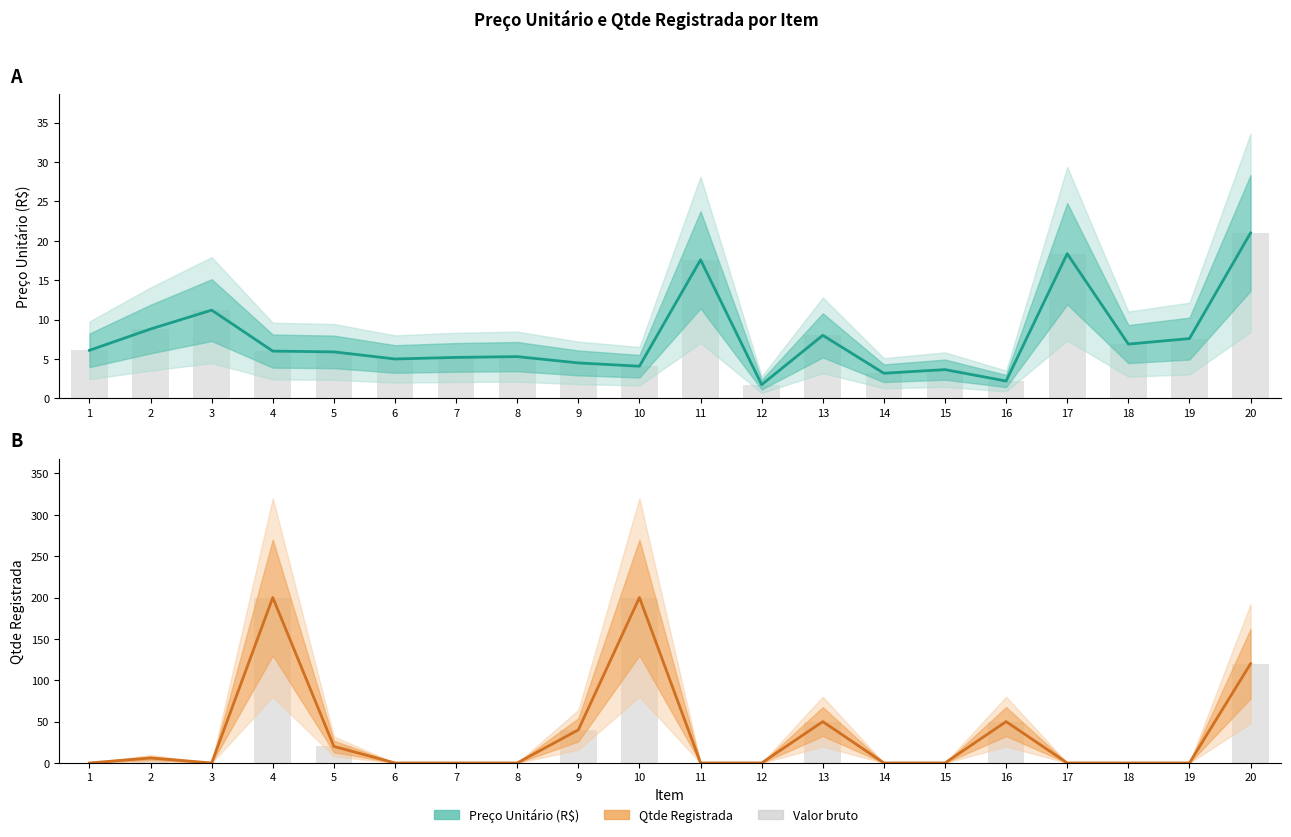

What is the average value of the Preço Unitário (R$) series?

7.6